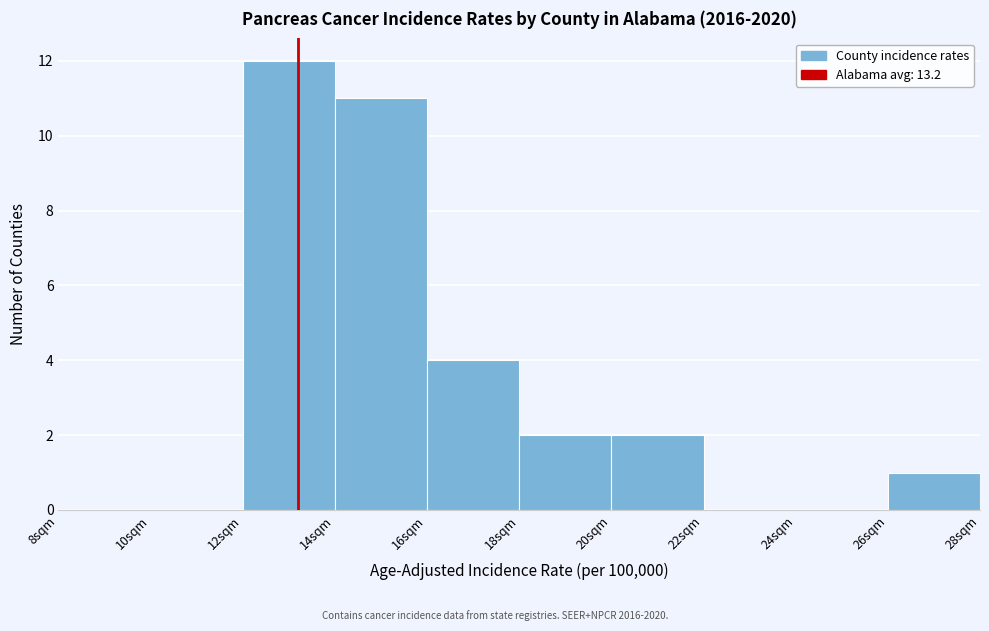

Which range on the x-axis has the tallest bar?

12 to 14